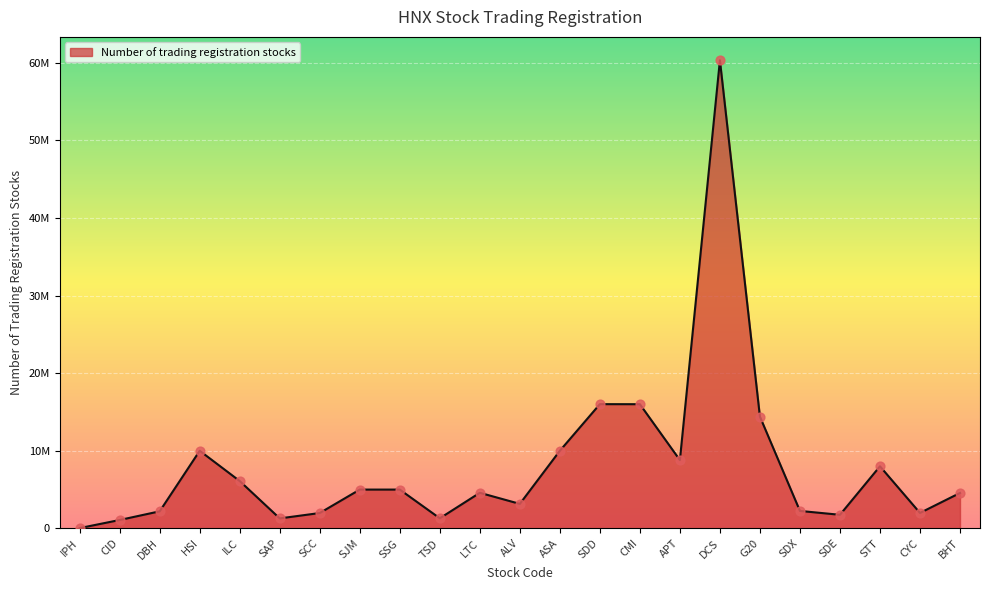

What is the ratio of the value at SAP to the value at BHT?

0.3